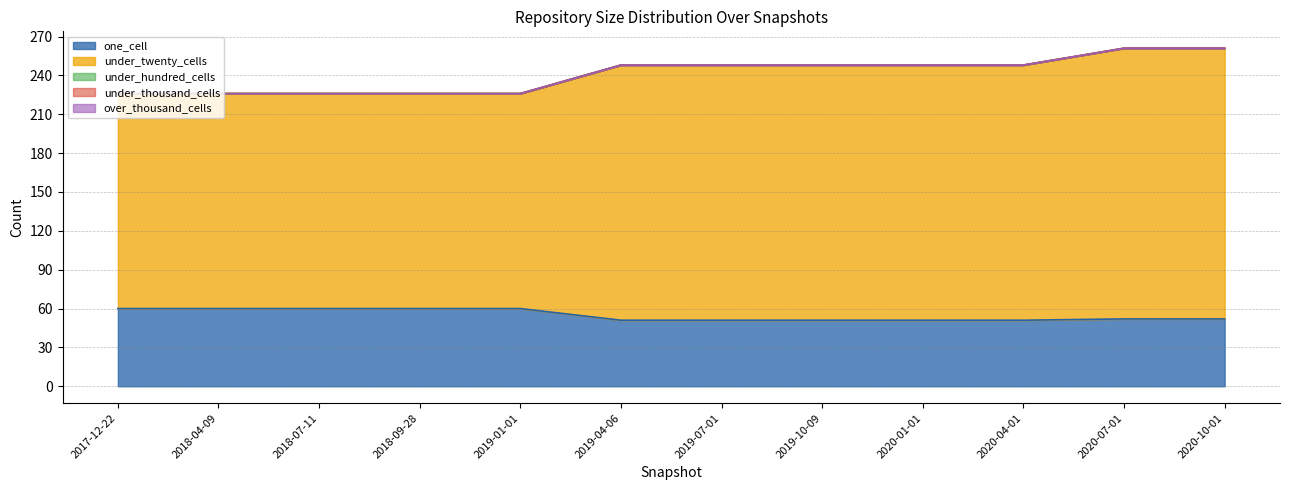

Which series has the largest total across all categories?

under_twenty_cells